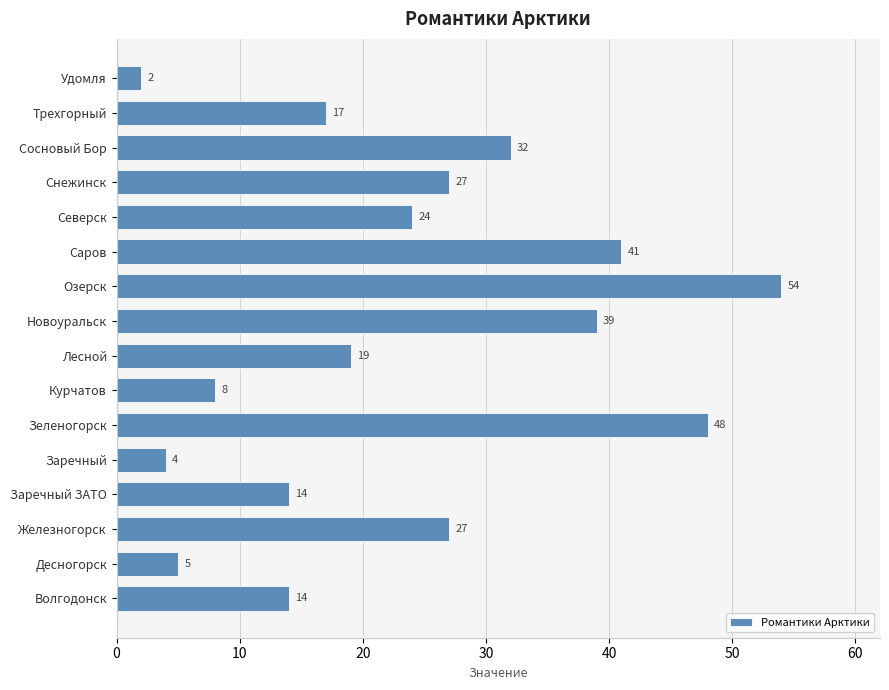

What is the ratio of the value at Курчатов to the value at Трехгорный?

0.5